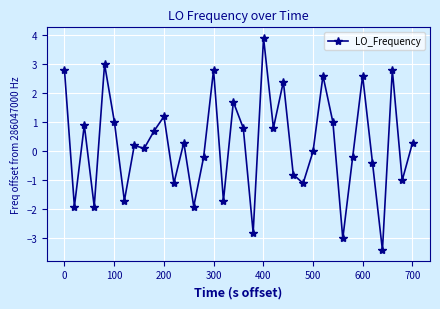

True or false: the data has more than 1 interior local peaks.

True